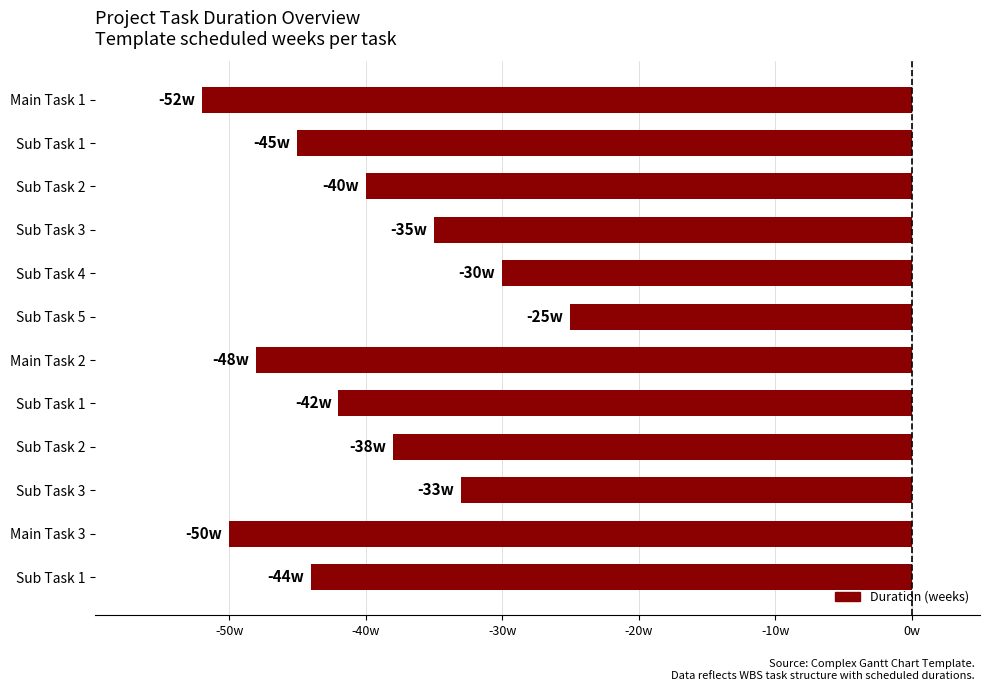

Are the bars horizontal?

Yes